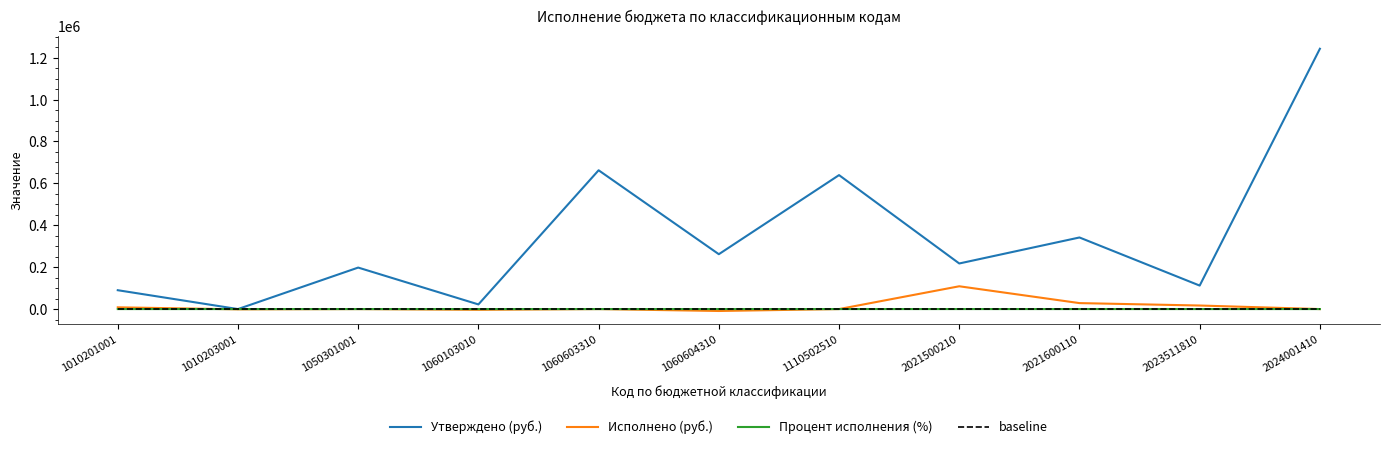

Which series has the widest spread of values?

Утверждено (руб.)